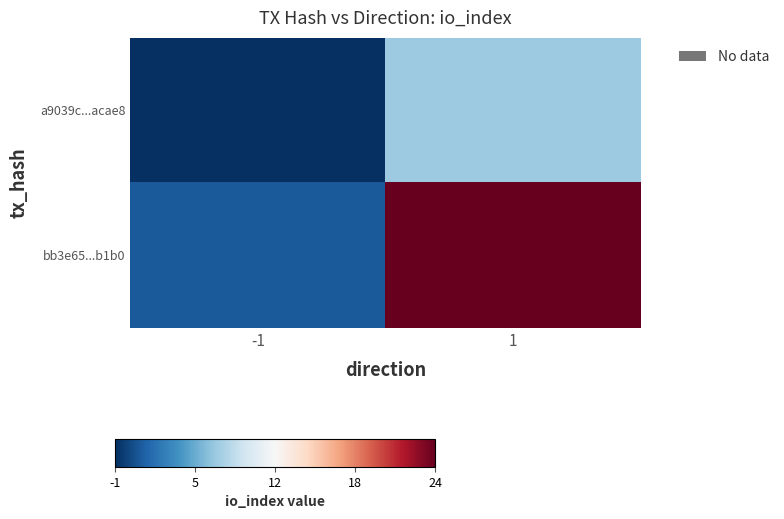

What is the spread (max minus min) of values at -1?

2